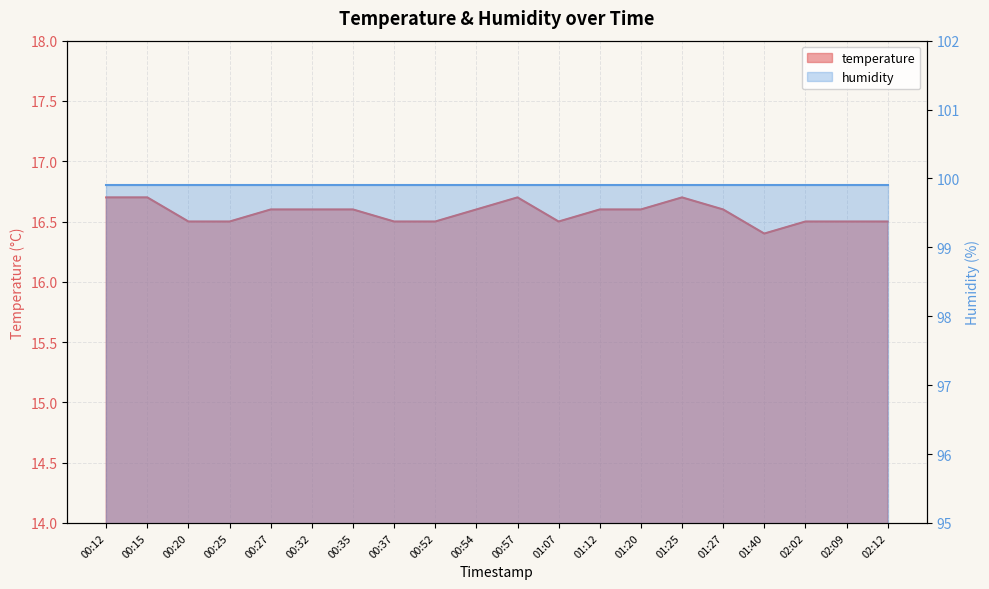

How many values are between 16 and 17?

20